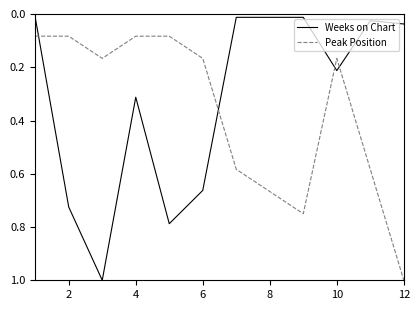

Which series has the largest range (max minus min)?

Weeks on Chart